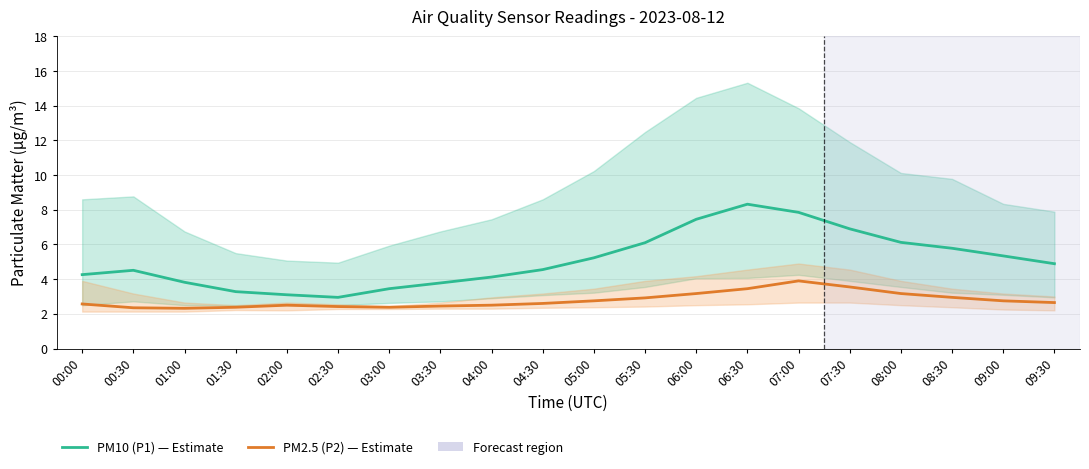

Which series has the largest range (max minus min)?

PM10 (P1) — Estimate